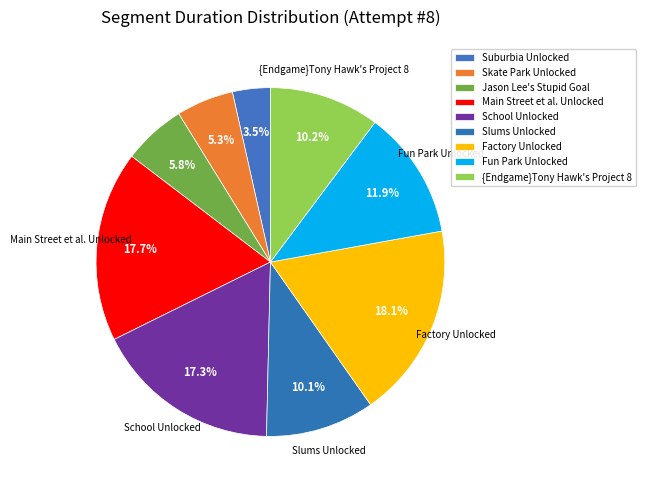

The Factory Unlocked slice represents 23% of the pie. True or false?

False